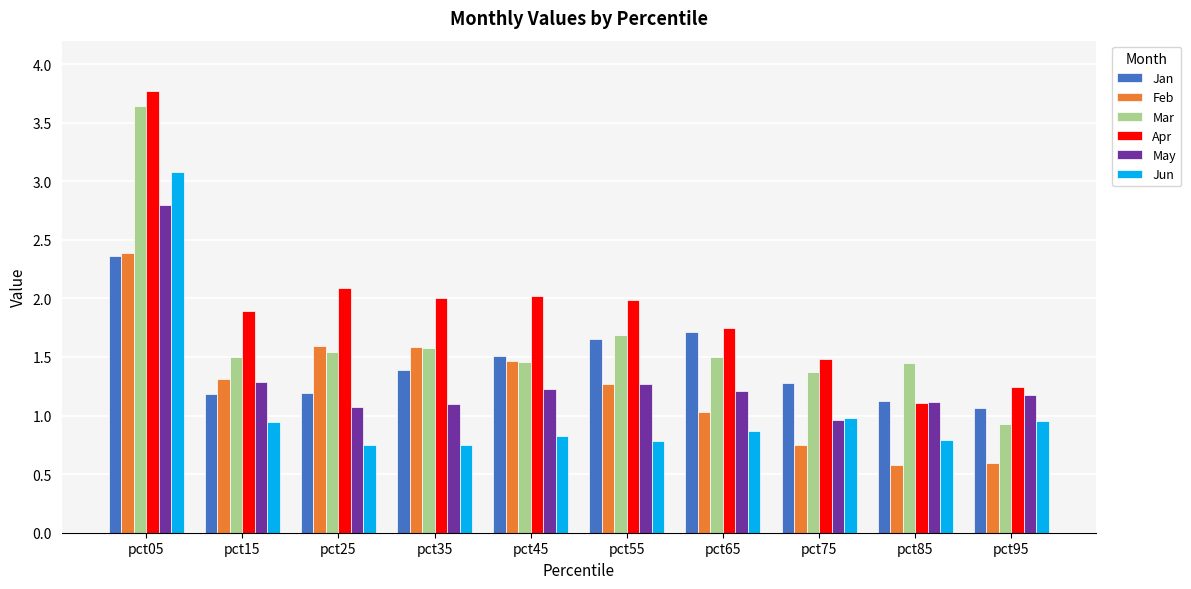

Count the number of data series in this chart.

6